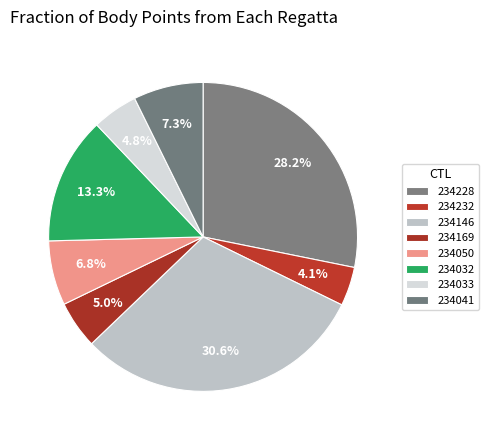

Count the number of slices in the pie.

8